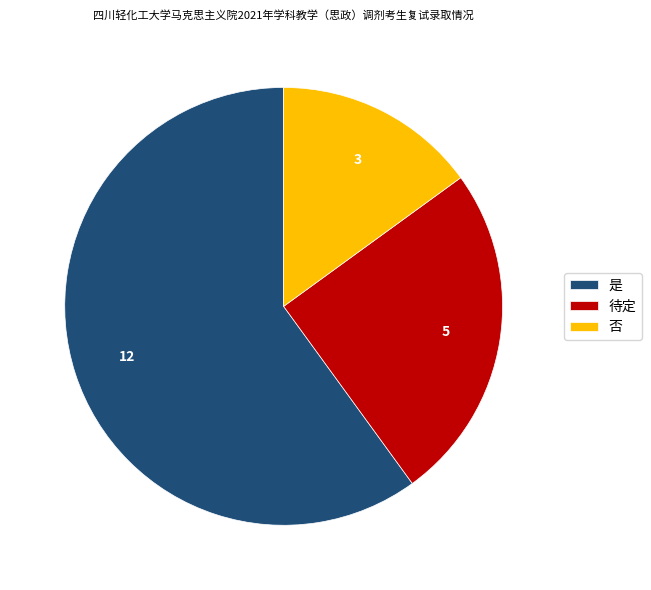

Which has a higher value, 否 or 是?

是